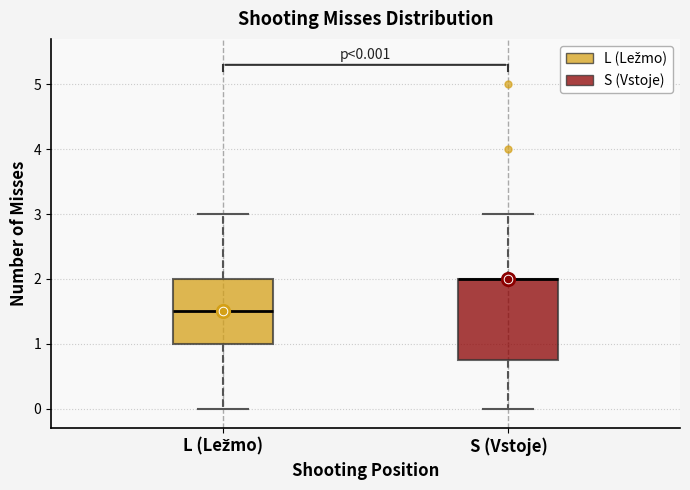

Comparing the boxes themselves (not the whiskers), which one is the tallest?

S (Vstoje)